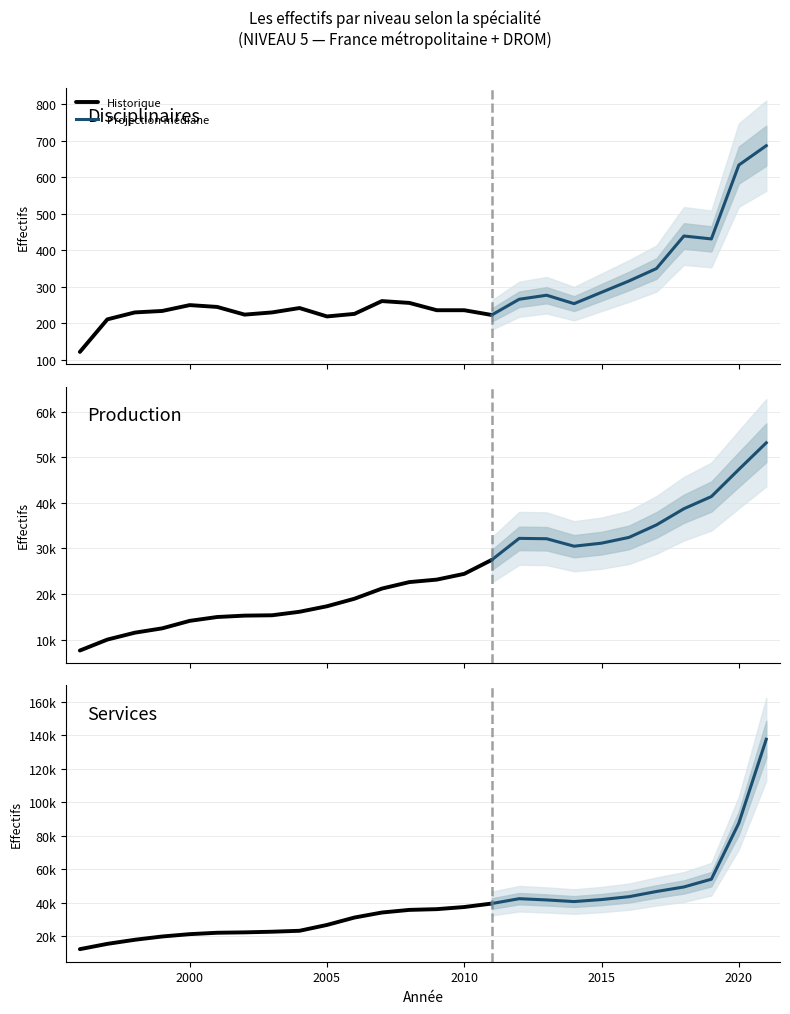

At which category is the sum across all series the highest?

2021